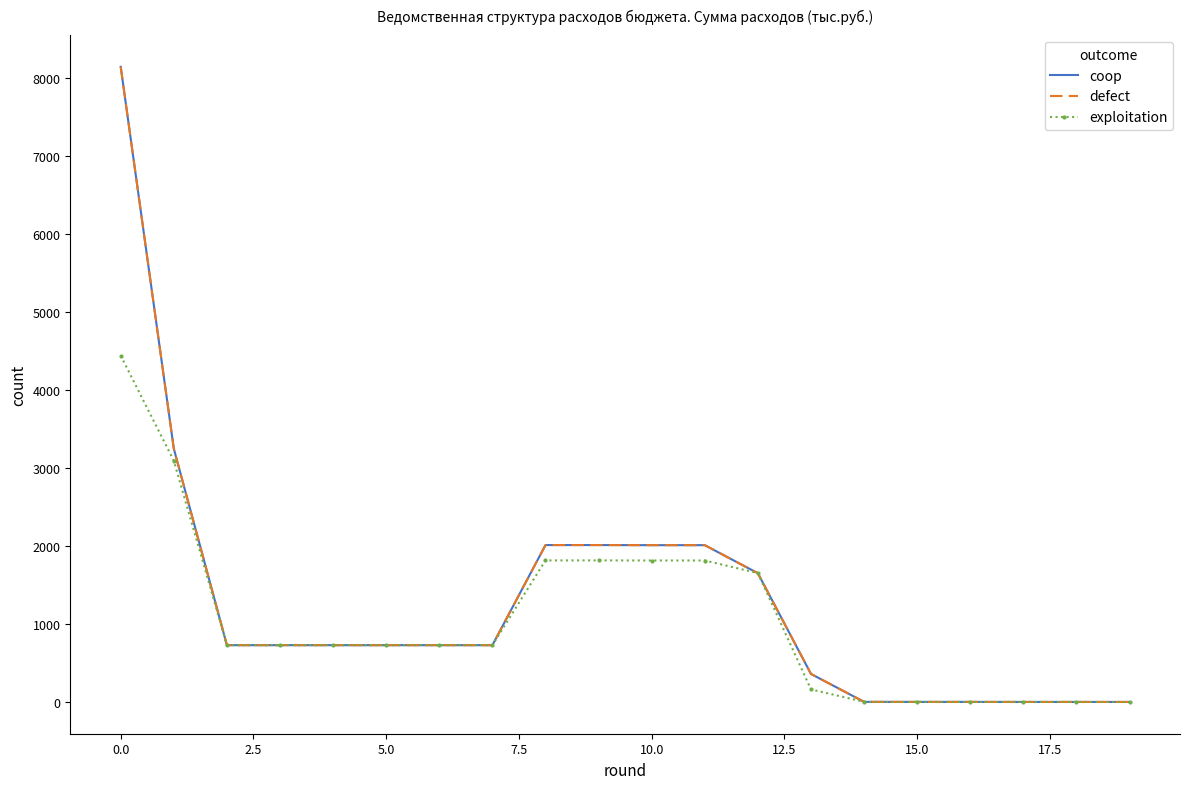

How many lines are shown in the chart?

3